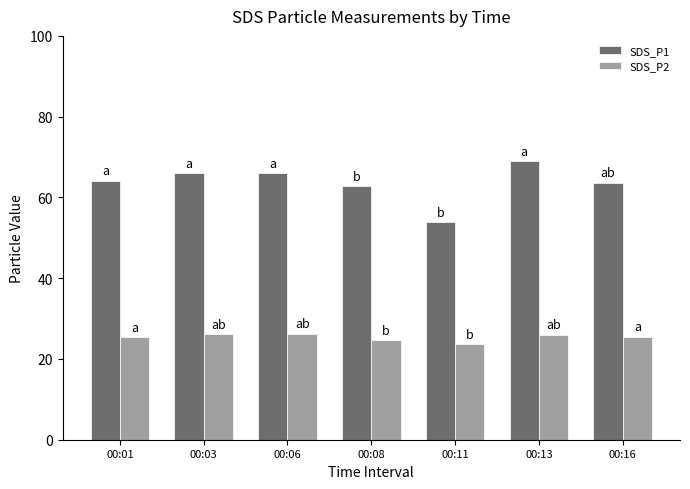

What is the sum of the SDS_P2 values at 00:06 and 00:13?

52.4